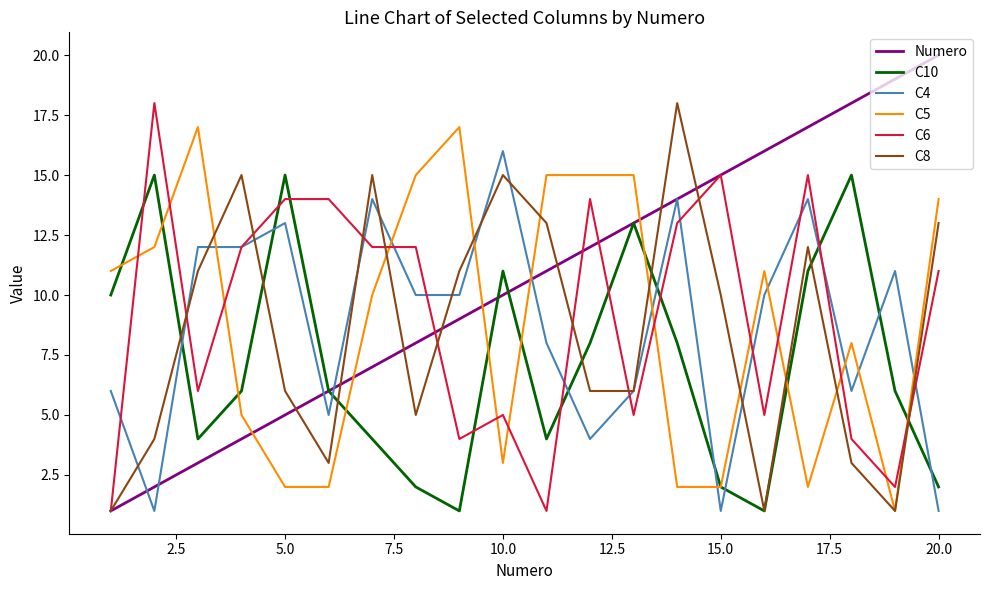

Which series has the largest total across all categories?

Numero